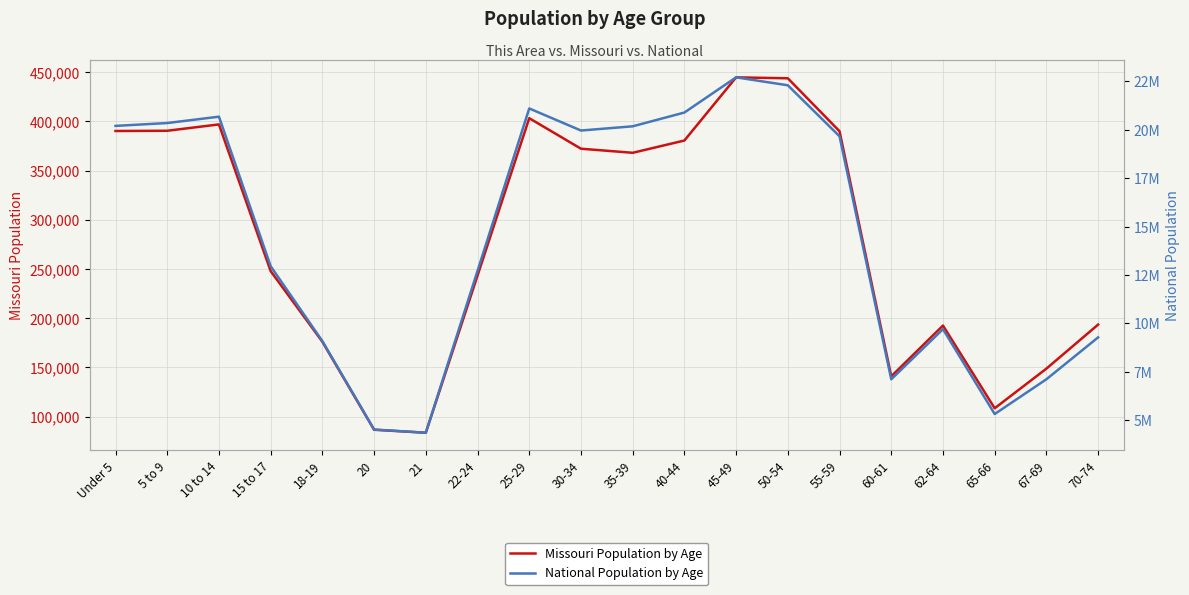

Reading right to left, list all the values displayed in this chart.

Missouri Population by Age: 193437	148659	108394	192463	140830	389985	443806	444766	380546	368070	372228	403239	243250	83511	86528	175975	247811	396925	390463	390237
National Population by Age: 9278166	7115361	5319902	9704197	7113727	19664805	22298125	22708591	20890964	20179642	19962099	21101849	12712576	4354294	4519129	9086089	12954254	20677194	20348657	20201362